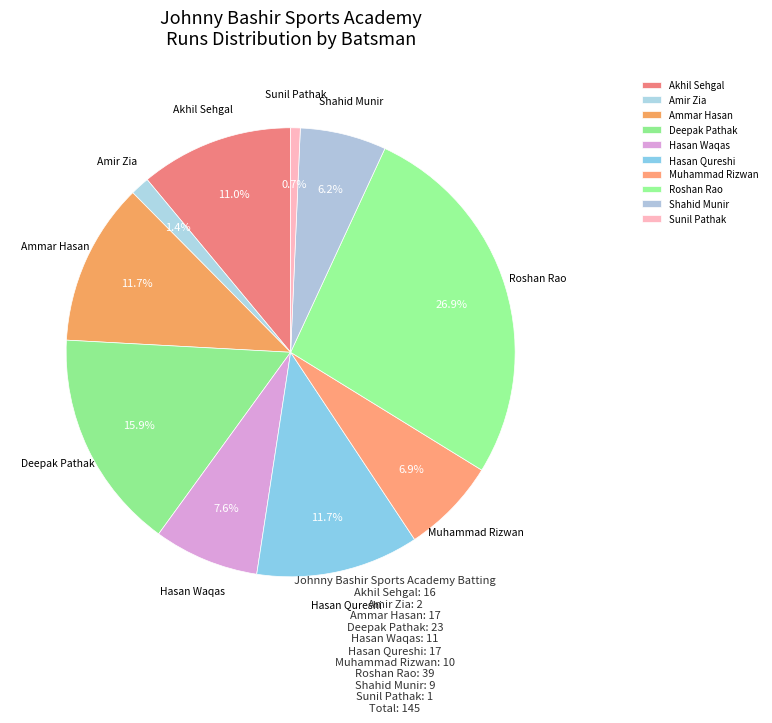

How many segments does this pie chart have?

10